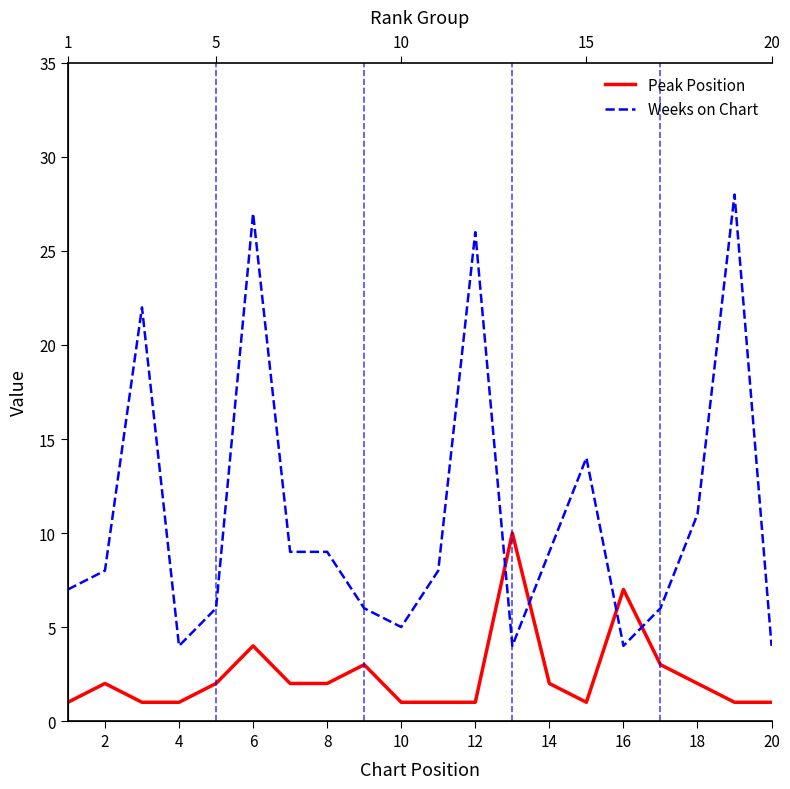

Which series changed the most between 18 and 14?

Weeks on Chart